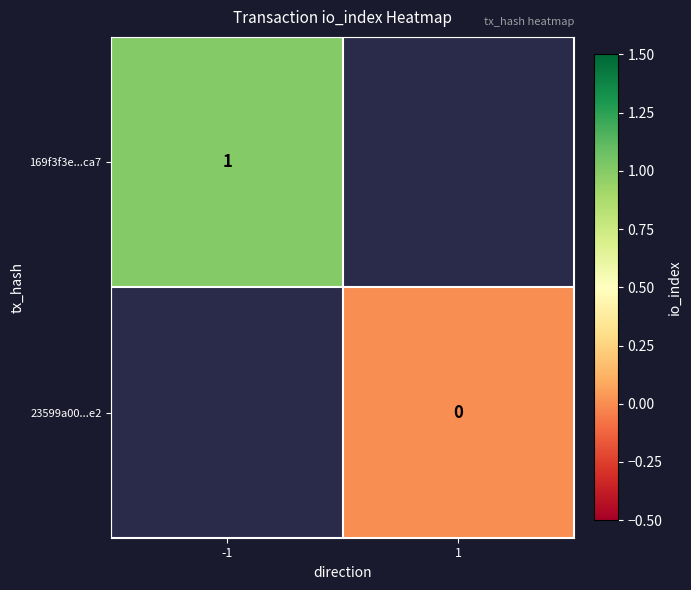

At how many categories does at least one series exceed 0?

1